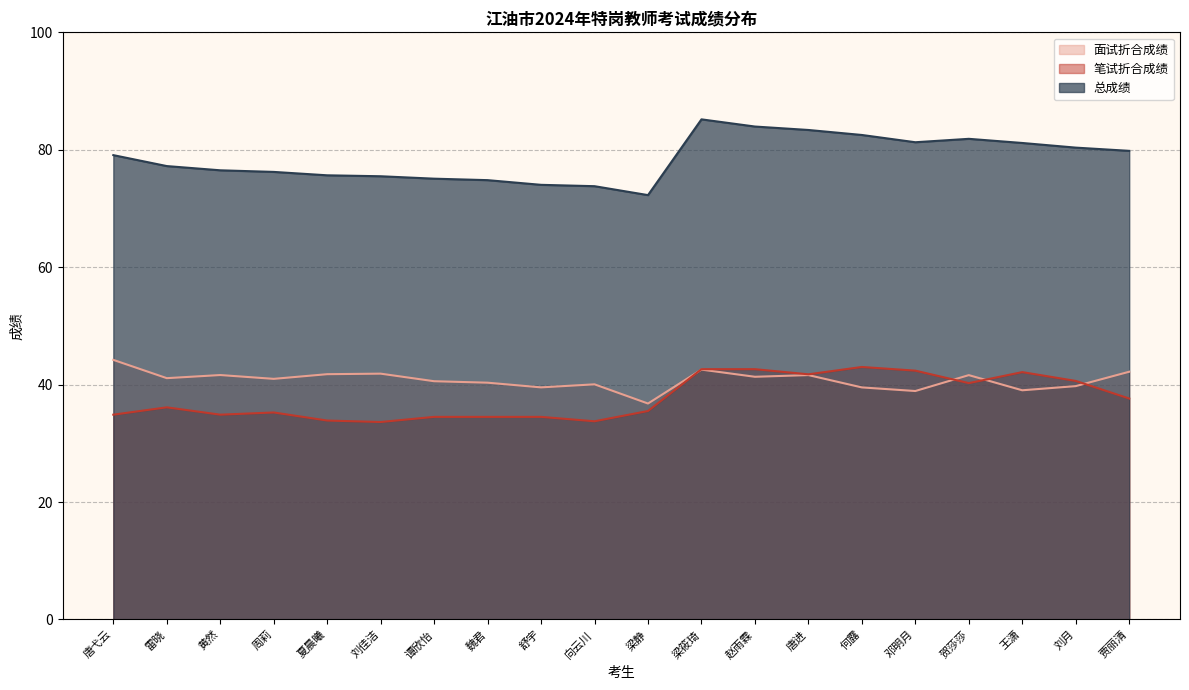

List the series in order of their peak value, lowest first.

笔试折合成绩, 面试折合成绩, 总成绩